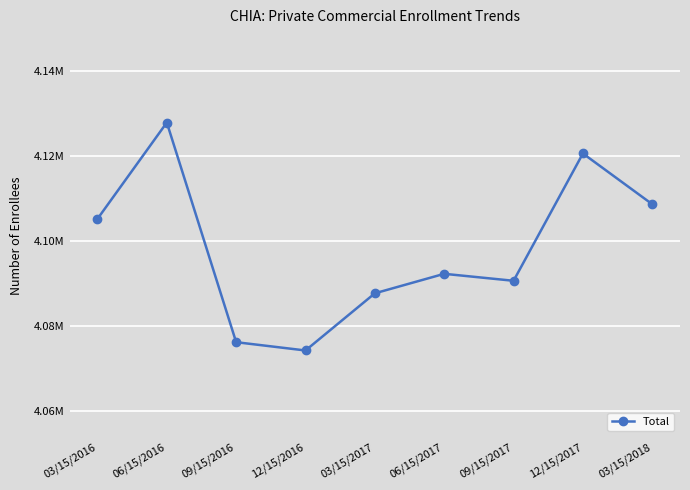

Is this an area chart (filled region under the line)?

No